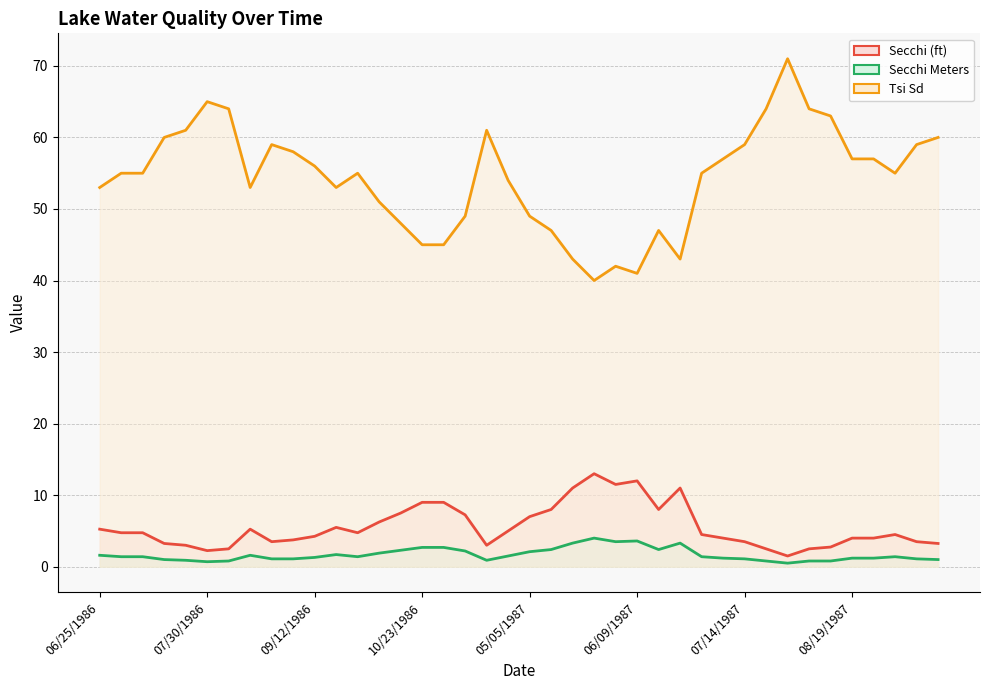

The value of Secchi Meters at 06/09/1987 is 2.1. True or false?

False